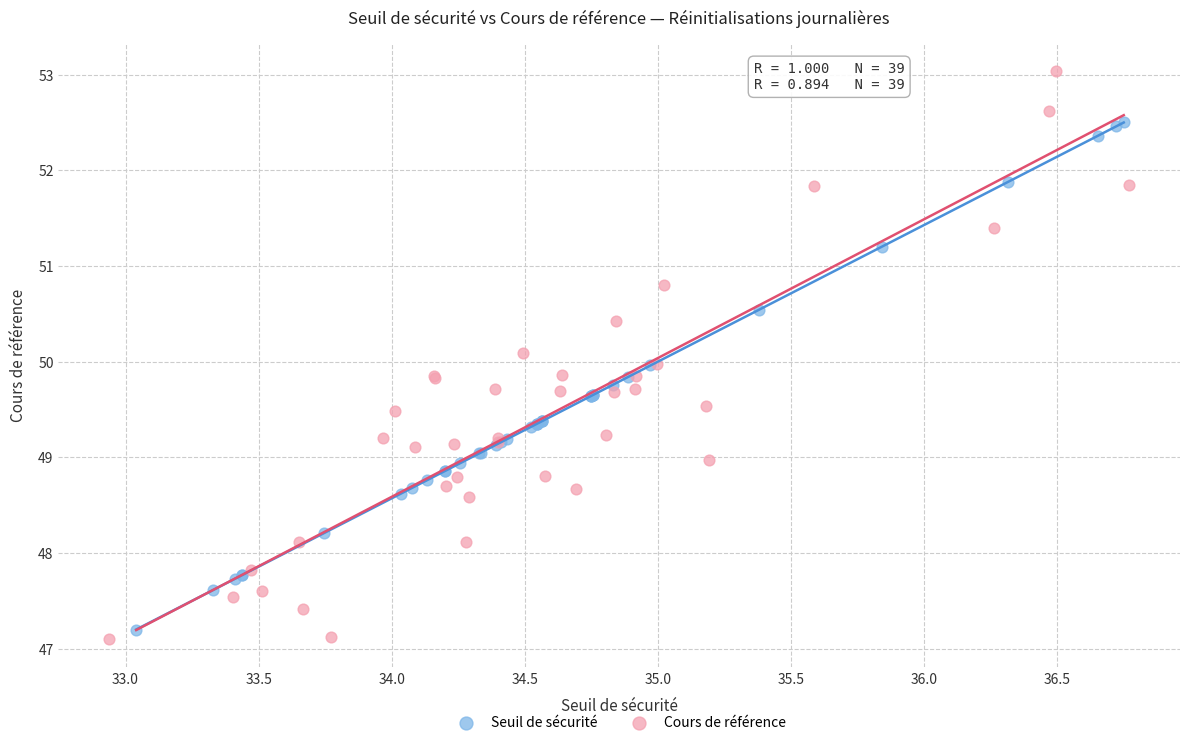

Which series contains the highest Y value?

Cours de référence